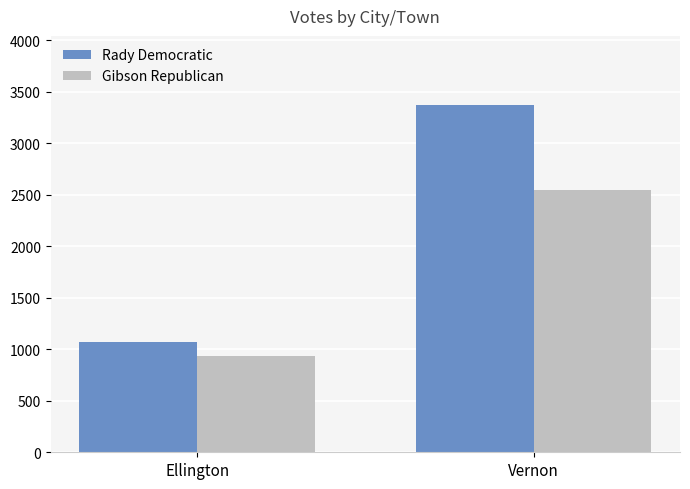

What is the difference between the highest and lowest values at Vernon?

822